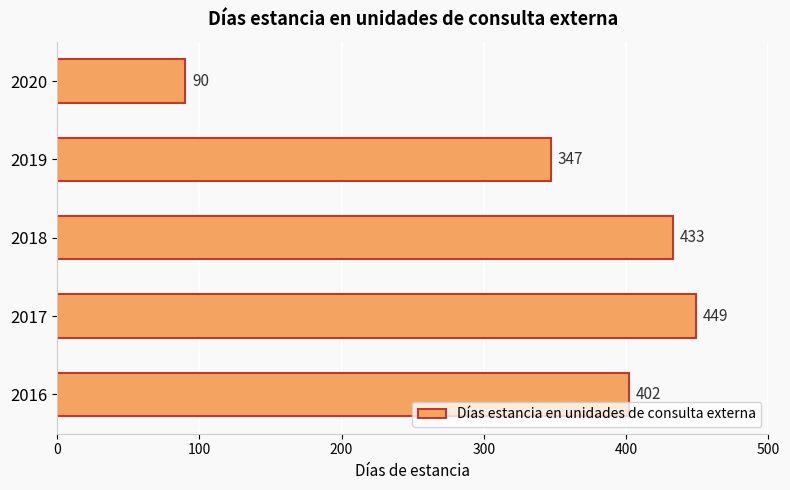

What is the greatest value displayed?

449